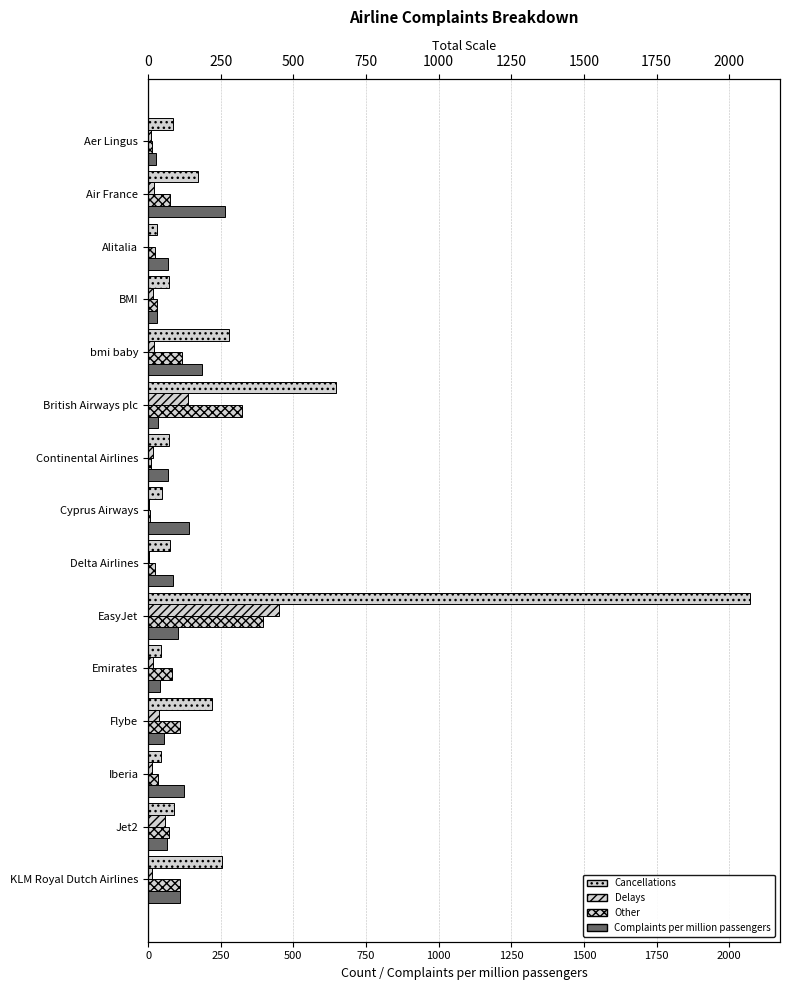

Rank the series at BMI from highest to lowest value.

Cancellations, Complaints per million passengers, Other, Delays